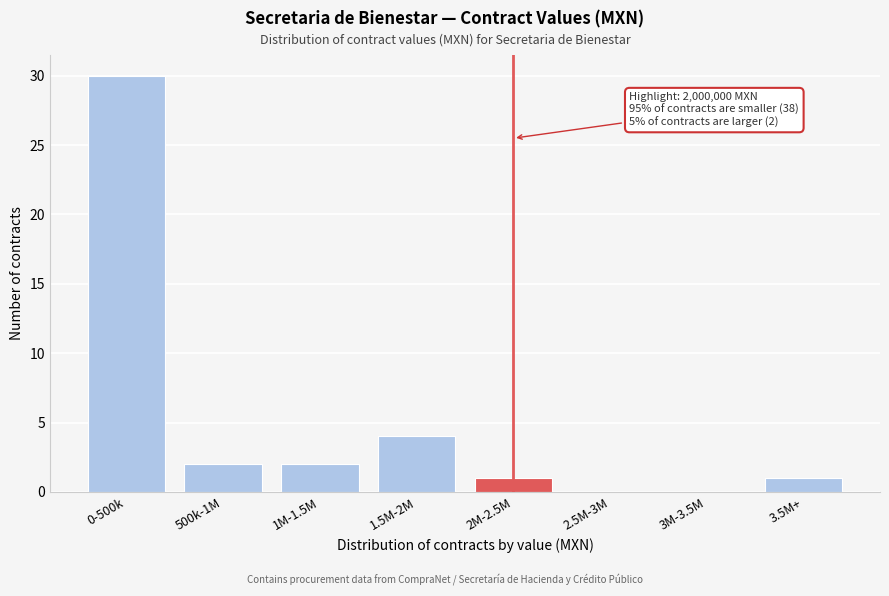

Reading left to right, what are all the values shown in this chart?

0-500k=30	500k-1M=2	1M-1.5M=2	1.5M-2M=4	2M-2.5M=1	2.5M-3M=0	3M-3.5M=0	3.5M+=1